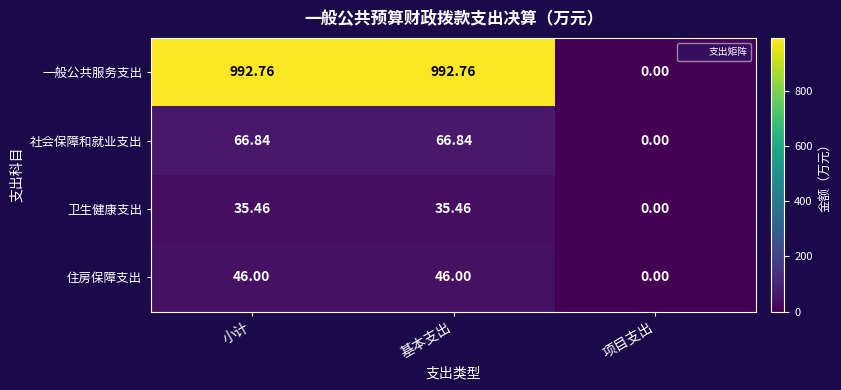

At which label does 社会保障和就业支出 first exceed 66?

小计